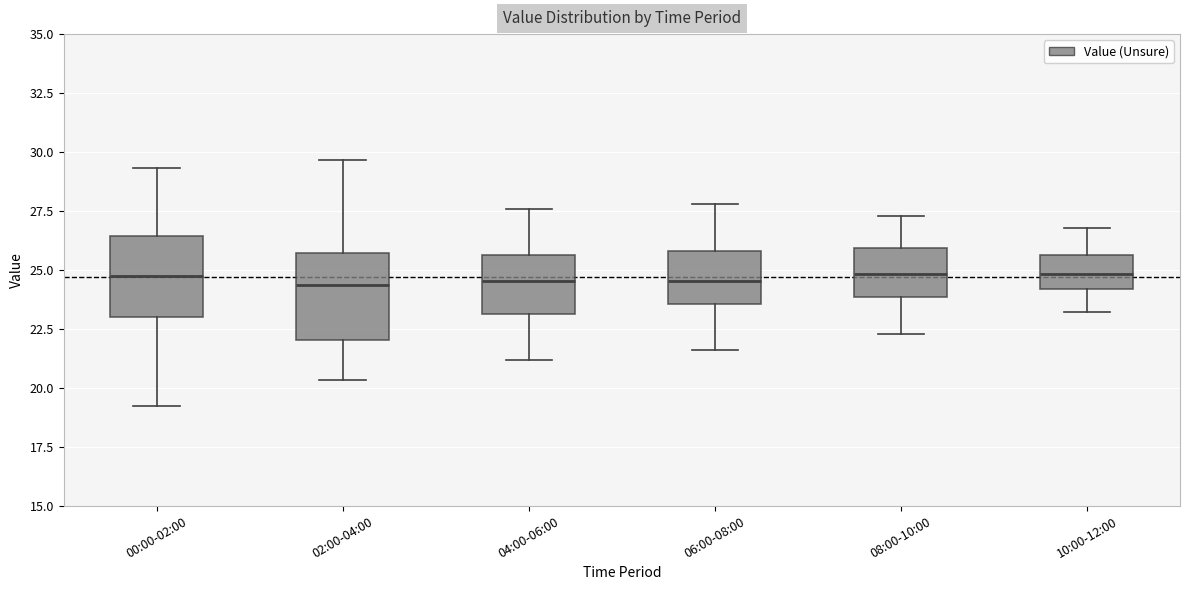

Reading left to right, read every box against the y-axis: the position of its median line, the range the box covers, and the ends of its whiskers. The values are not printed on the chart, so give them approximately, as read against the axis.

00:00-02:00: median 24.5, box 23.0 to 26.5, whiskers 19.5 to 29.5
02:00-04:00: median 24.5, box 22.0 to 25.5, whiskers 20.5 to 29.5
04:00-06:00: median 24.5, box 23.0 to 25.5, whiskers 21.0 to 27.5
06:00-08:00: median 24.5, box 23.5 to 26.0, whiskers 21.5 to 28.0
08:00-10:00: median 25.0, box 24.0 to 26.0, whiskers 22.5 to 27.5
10:00-12:00: median 25.0, box 24.0 to 25.5, whiskers 23.0 to 27.0